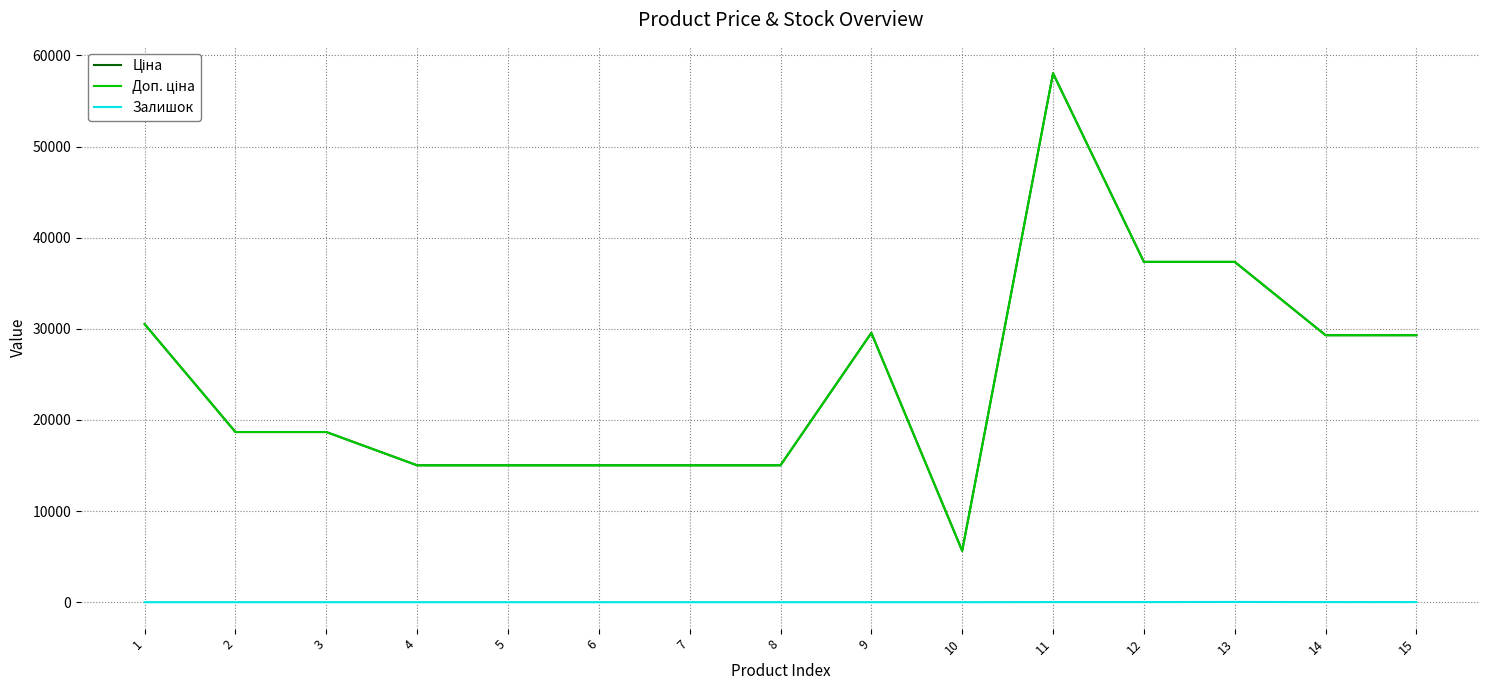

Does the chart have visible grid lines?

Yes